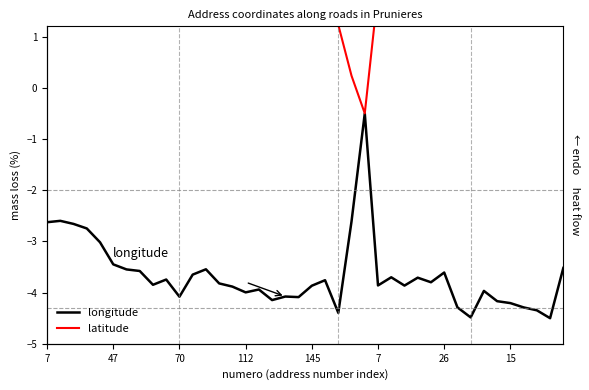

Does the chart display data point markers on the line(s)?

No